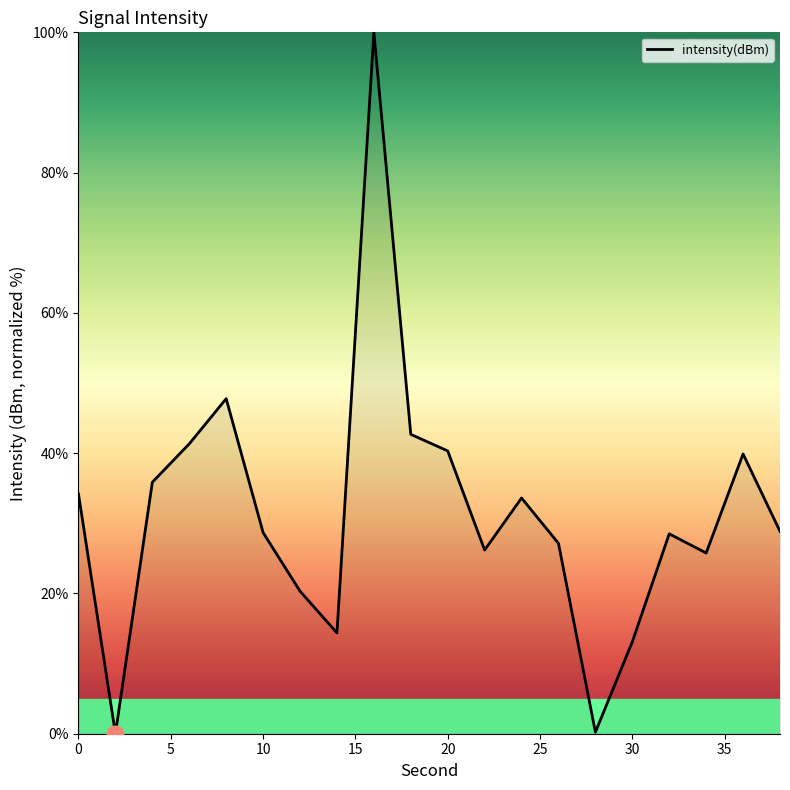

How many values are below 28?

8